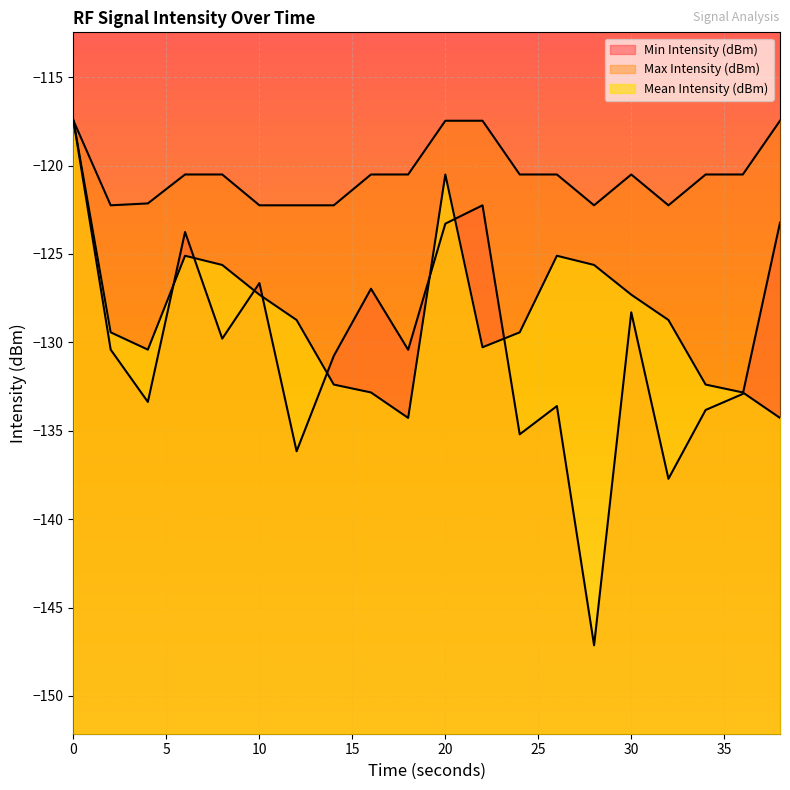

Is the value of Max Intensity (dBm) at 8 greater than the value of Mean Intensity (dBm) at 36?

Yes